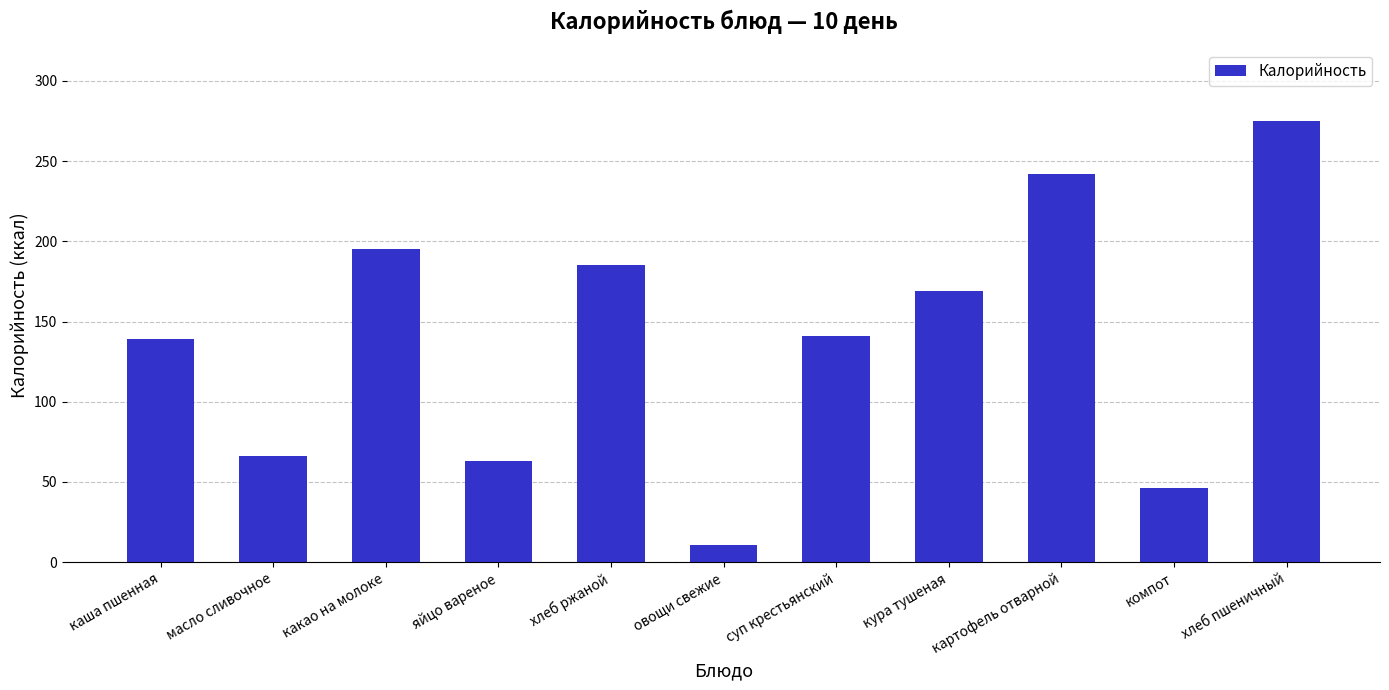

What is the value of the 5th bar from the left?

185